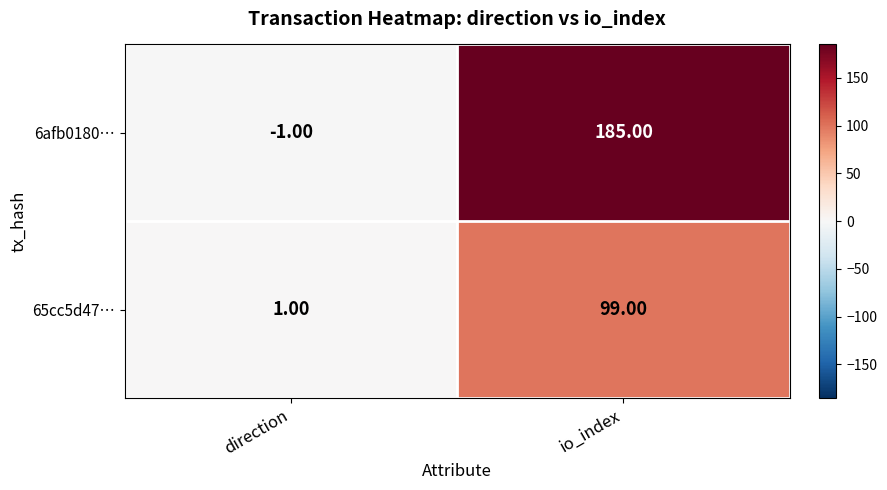

Count the number of data series in this chart.

2